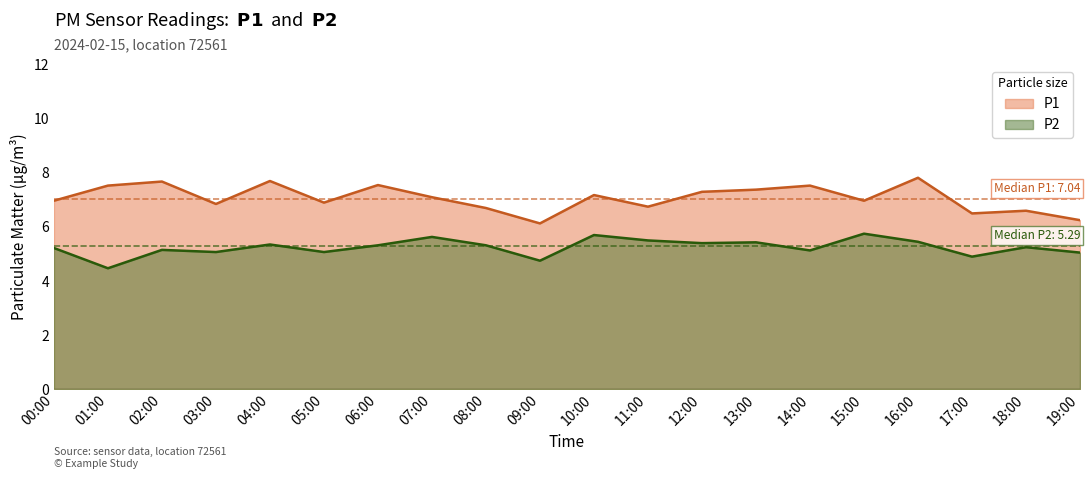

Which series has the largest total across all categories?

P1